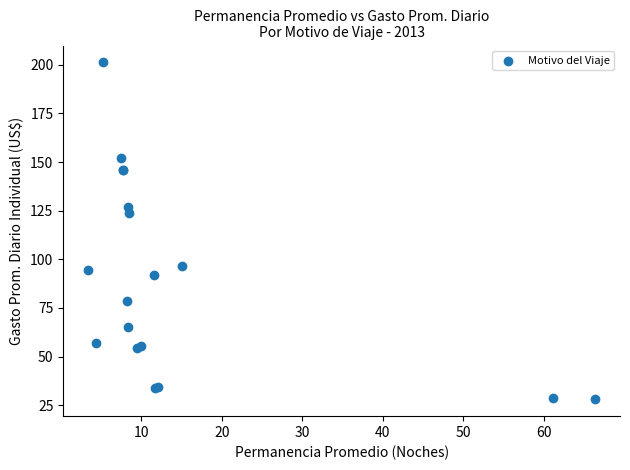

What Y value in the scatter plot is closest to 114?

124.1